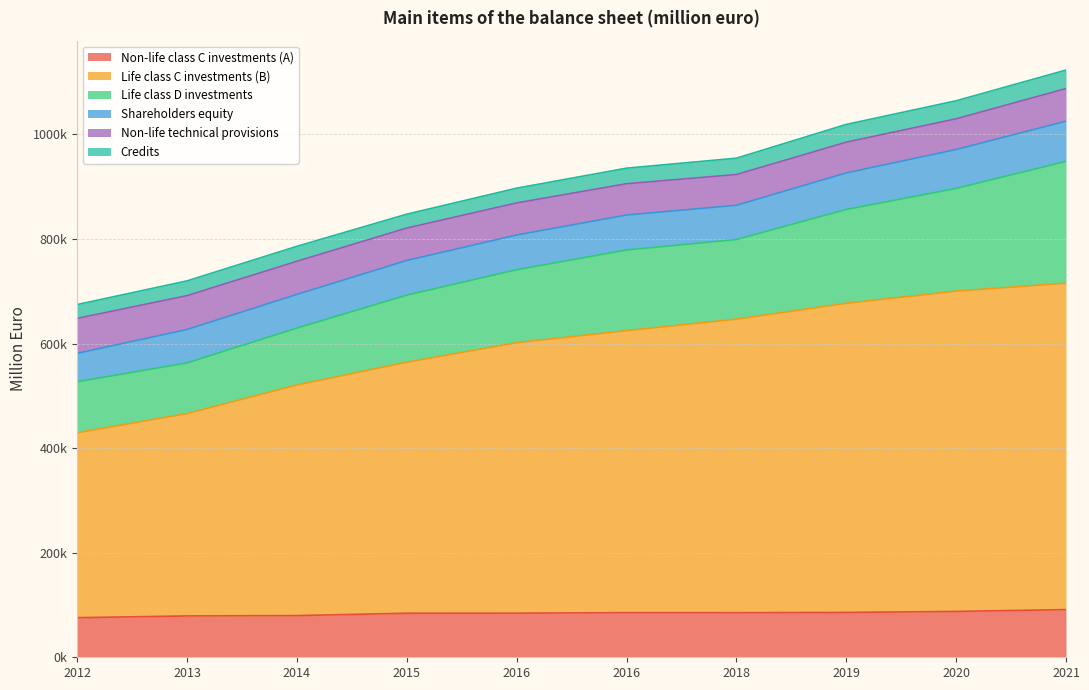

Which series has the largest total across all categories?

Life class C investments (B)